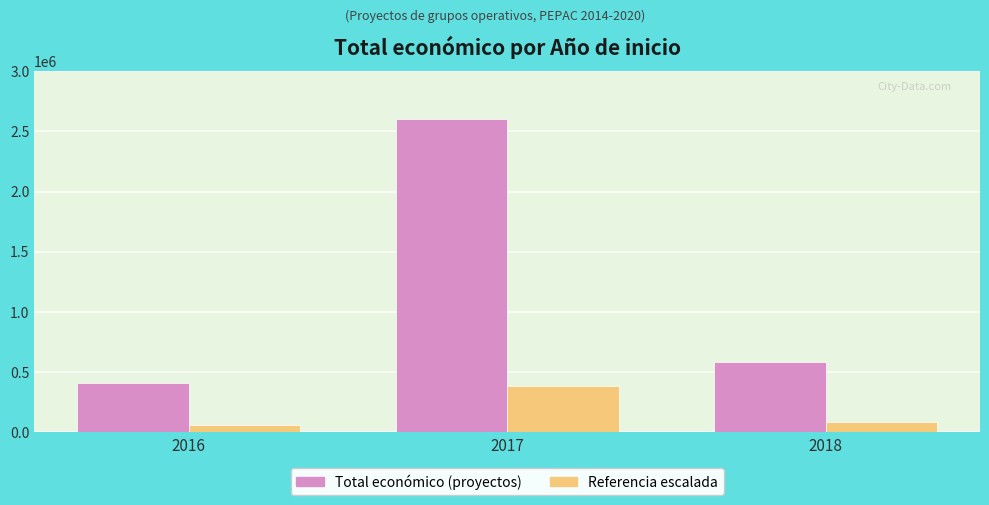

Rank the series at 2016 from highest to lowest value.

Total económico (proyectos), Referencia escalada